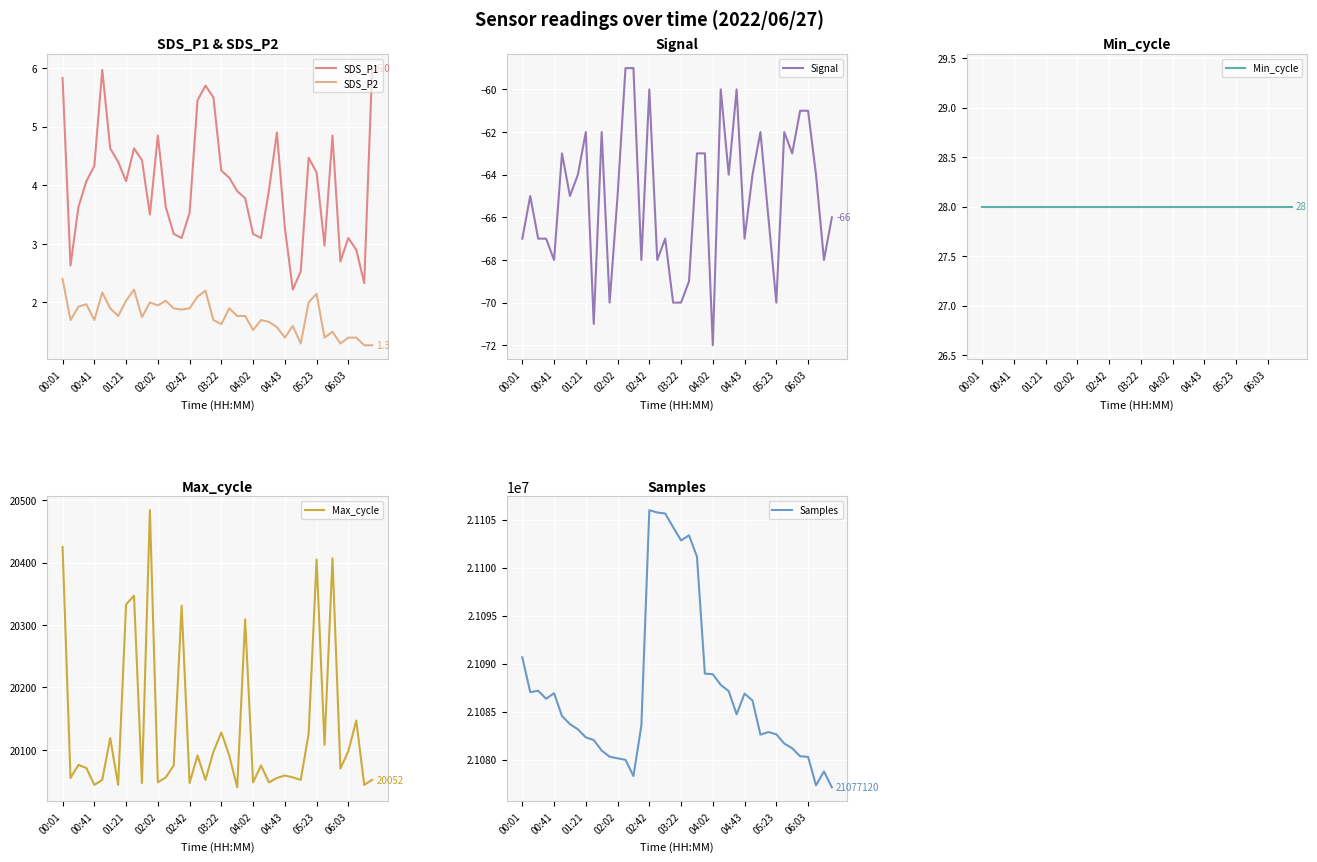

Is this an area chart (filled region under the line)?

No